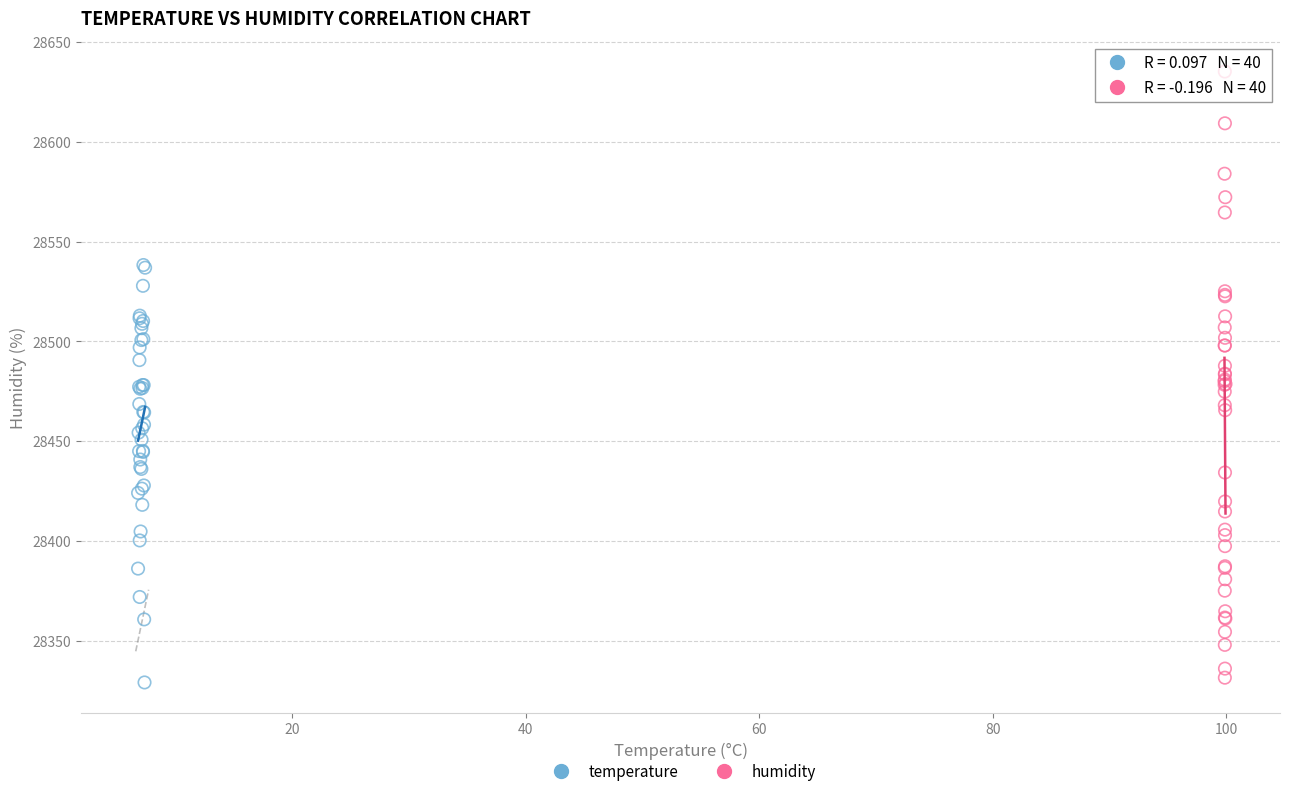

What are all the series names shown in the legend?

temperature, humidity